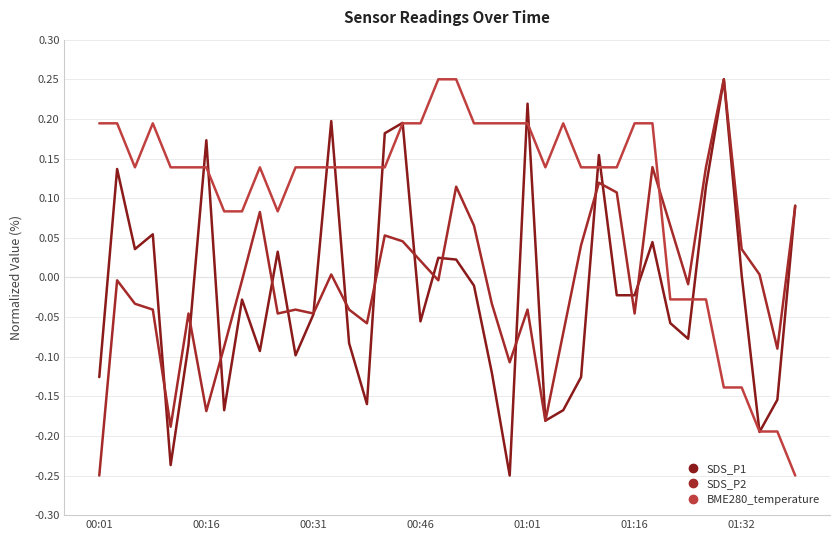

Does the chart display data point markers on the line(s)?

No